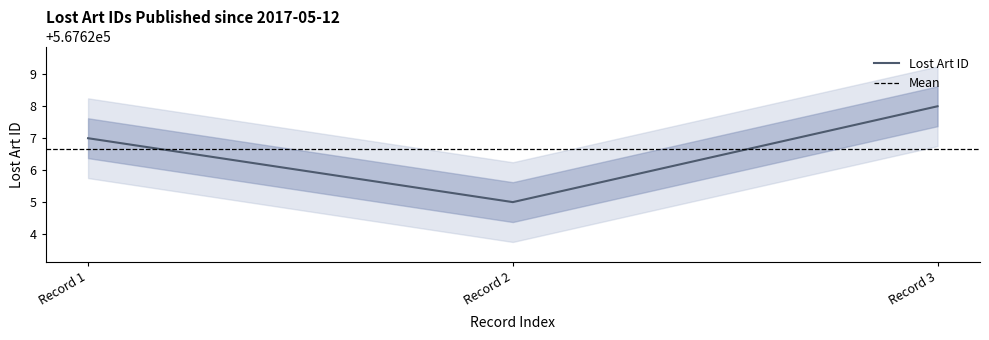

The value of Lost Art ID at Record 1 is 347997. True or false?

False